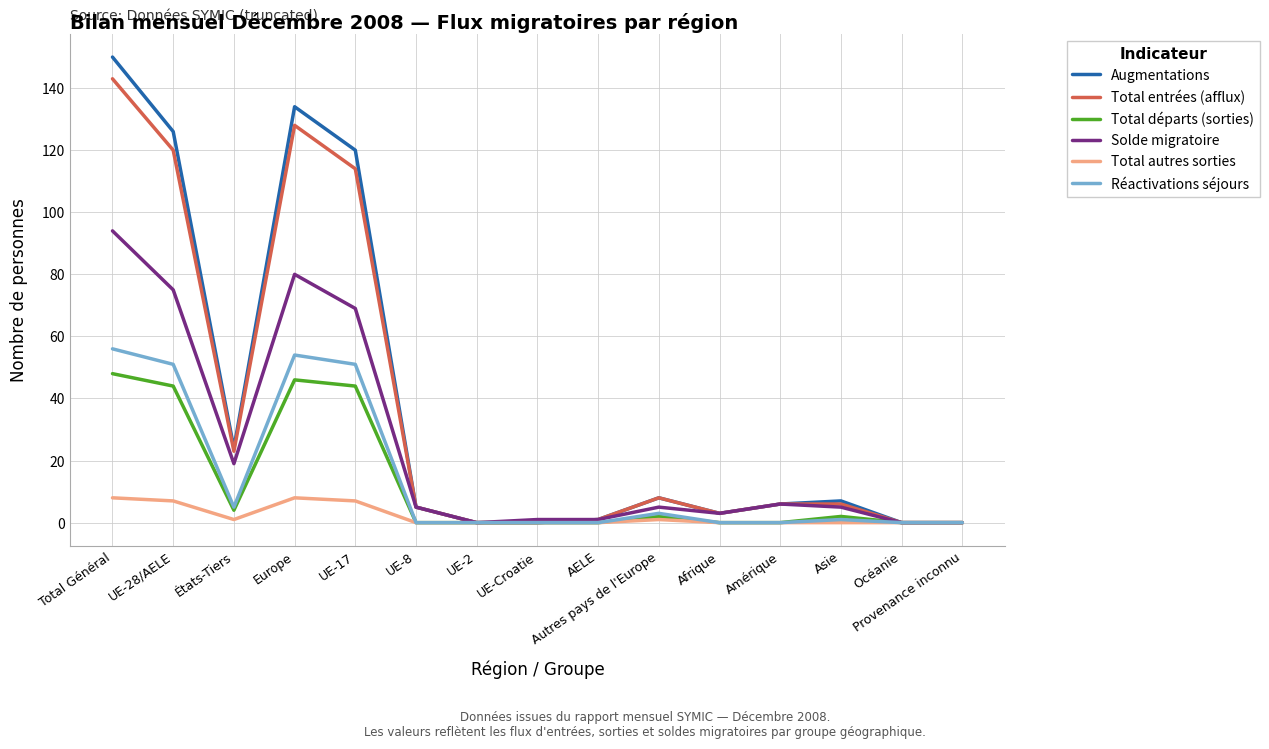

In Total autres sorties, how many points are higher than both neighbors (excluding endpoints)?

2